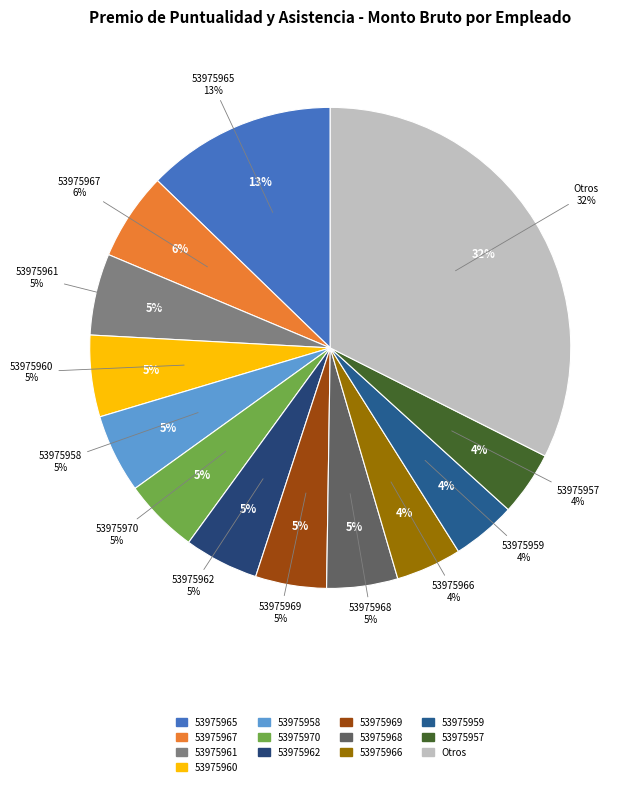

How much of the chart is everything except 53975967?

94.1%